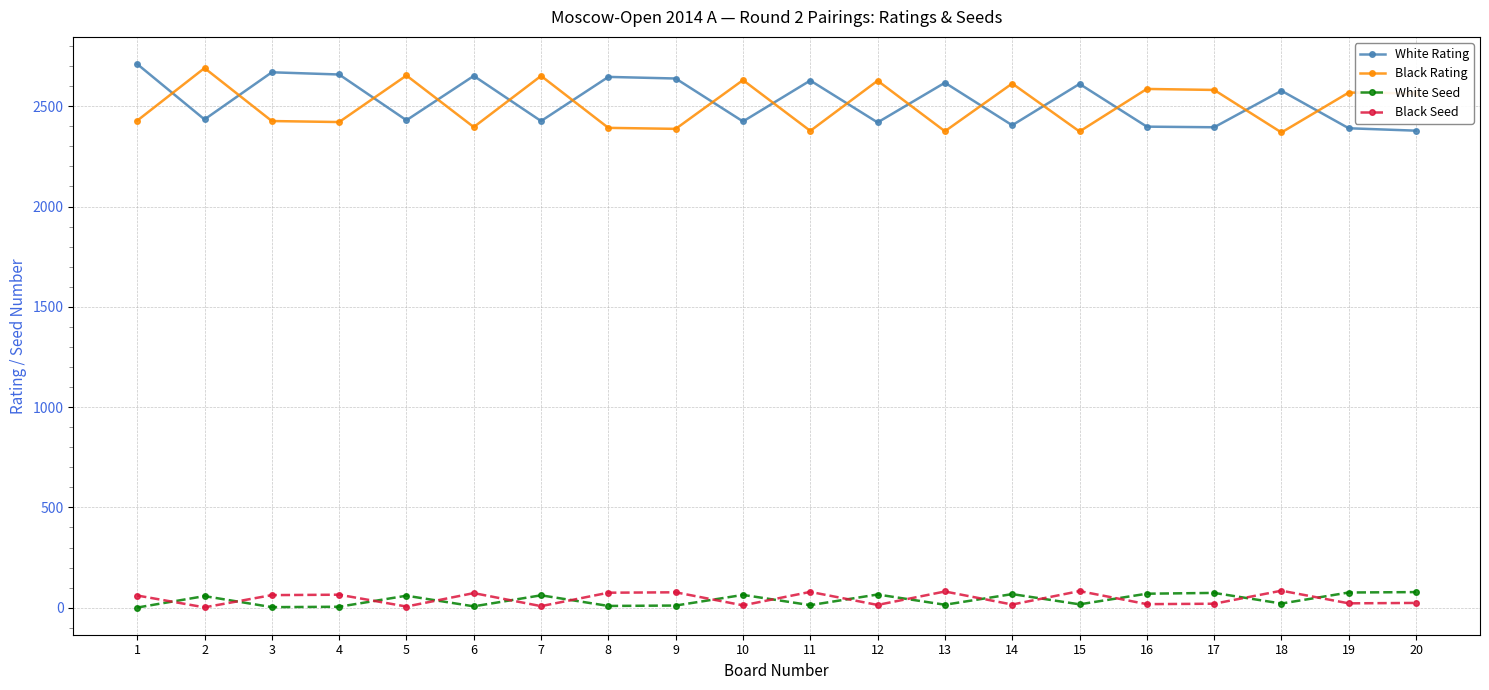

At which category does White Rating reach its first local valley?

2